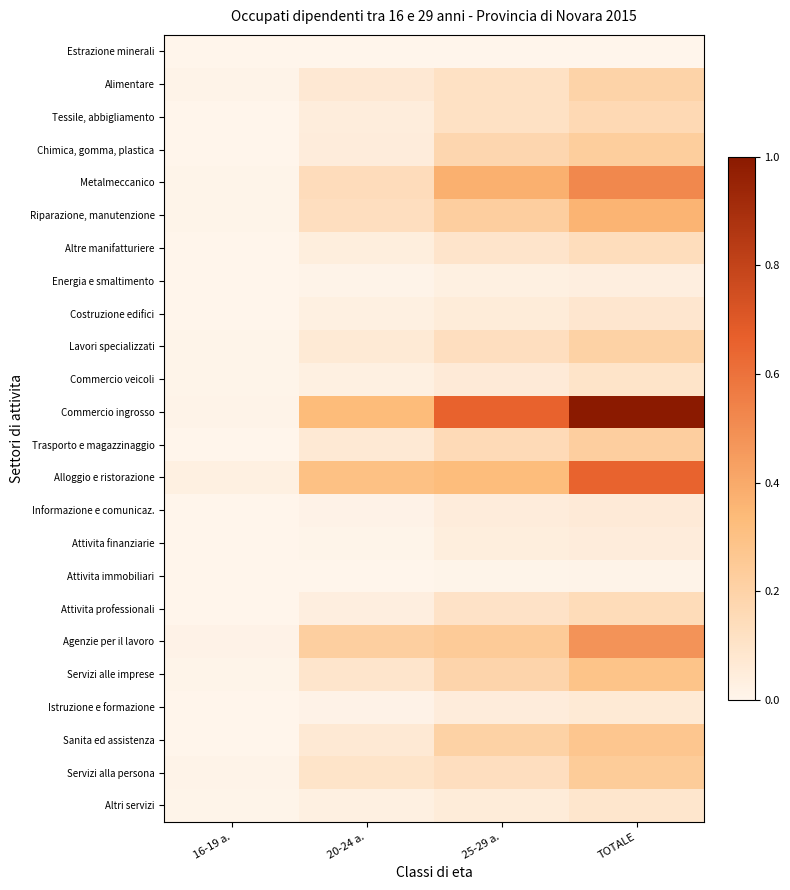

Which series has the largest range (max minus min)?

Commercio ingrosso